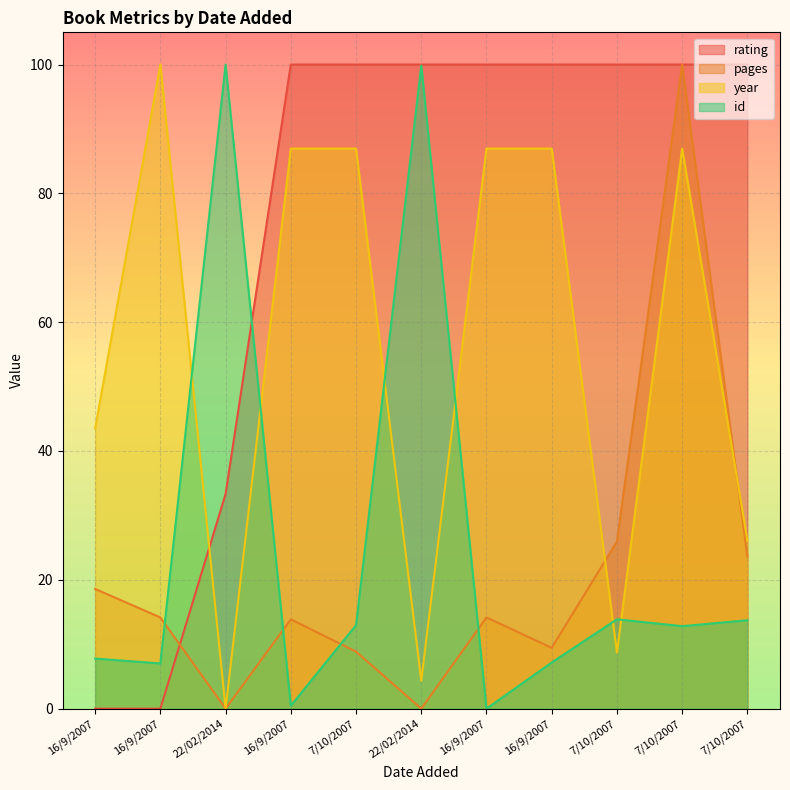

What is the value of the id point at the 1st from the left?

7.8